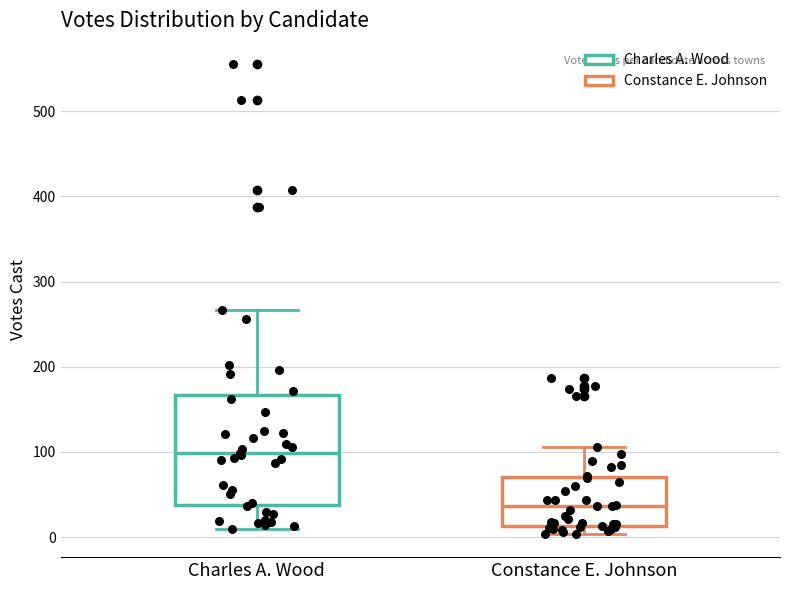

Reading left to right, read every box against the y-axis: the position of its median line, the range the box covers, and the ends of its whiskers. The values are not printed on the chart, so give them approximately, as read against the axis.

Charles A. Wood: median 100, box 40 to 170, whiskers 10 to 270
Constance E. Johnson: median 40, box 10 to 70, whiskers 0 to 110